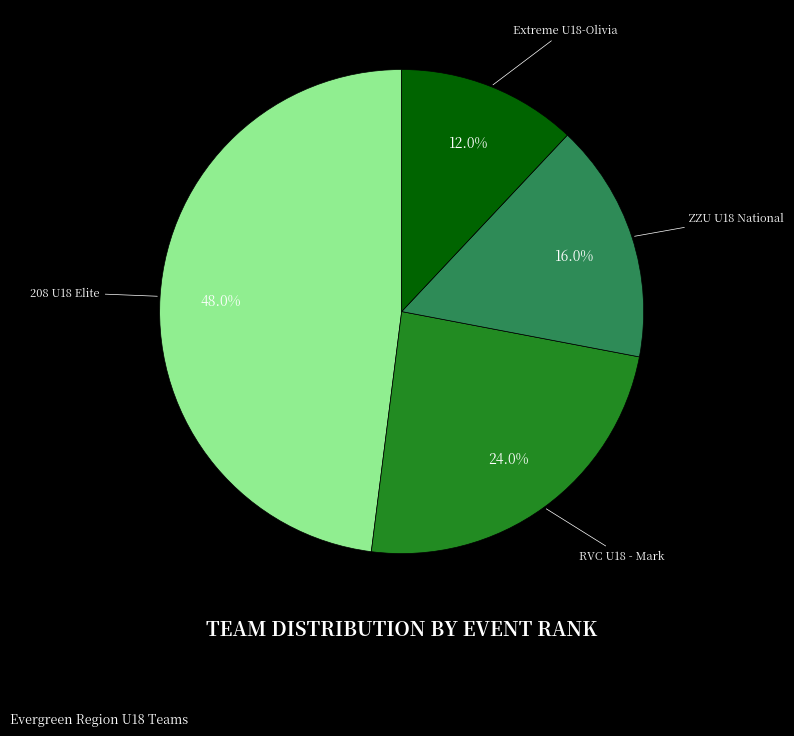

Approximately how many times larger is the value at 208 U18 Elite compared to RVC U18 - Mark?

2.0